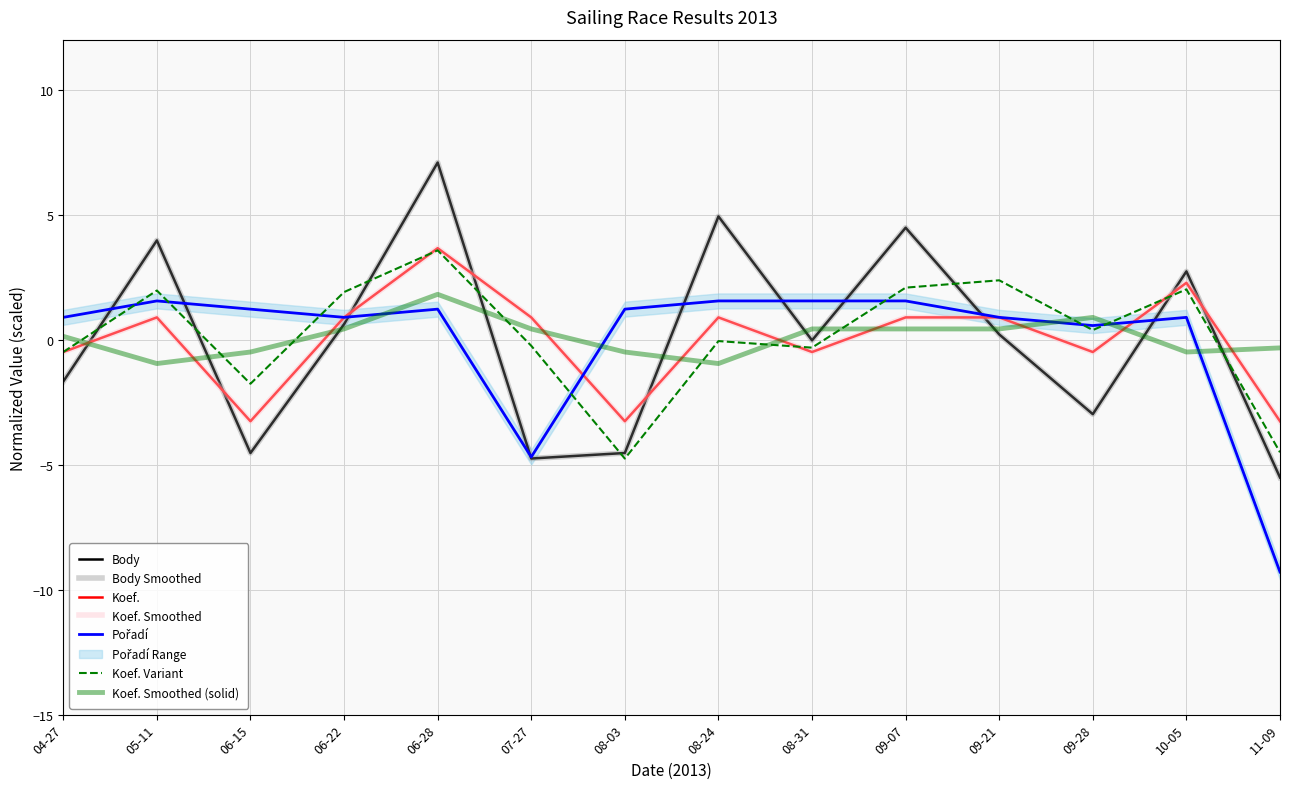

List the series in order of their peak value, highest first.

Body, Koef., Pořadí